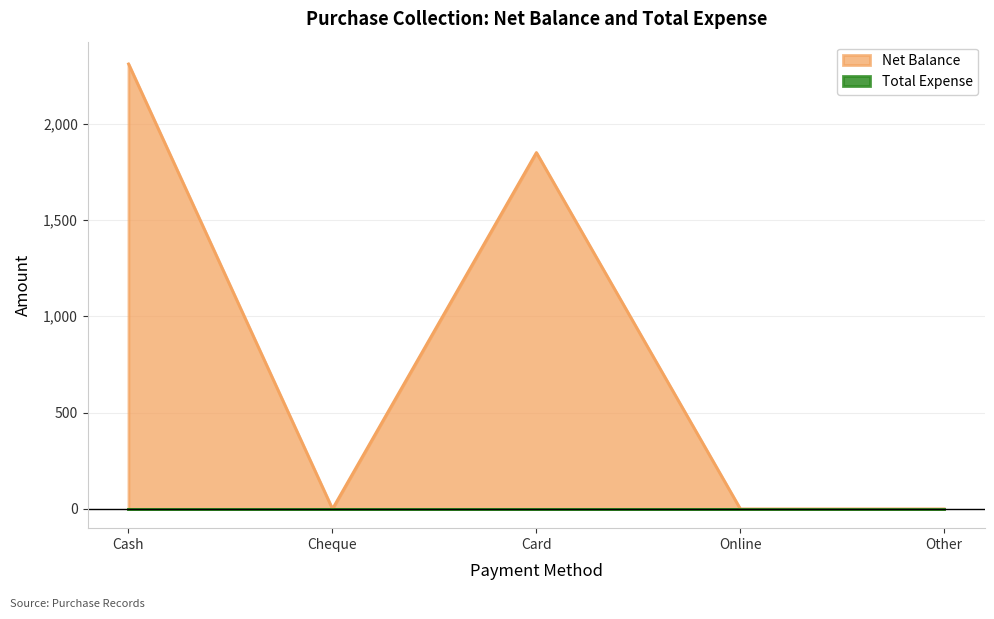

Reading right to left, what are all the values shown in this chart?

Other=0	Online=0	Card=1850	Cheque=0	Cash=2310